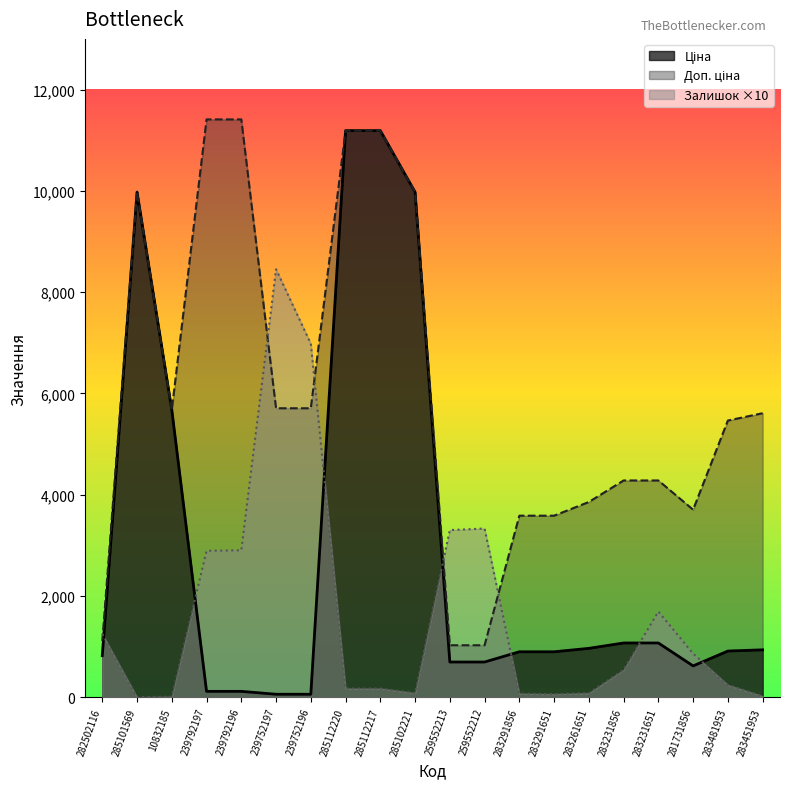

Is it true that Залишок equals 735.7 at 239792197?

False